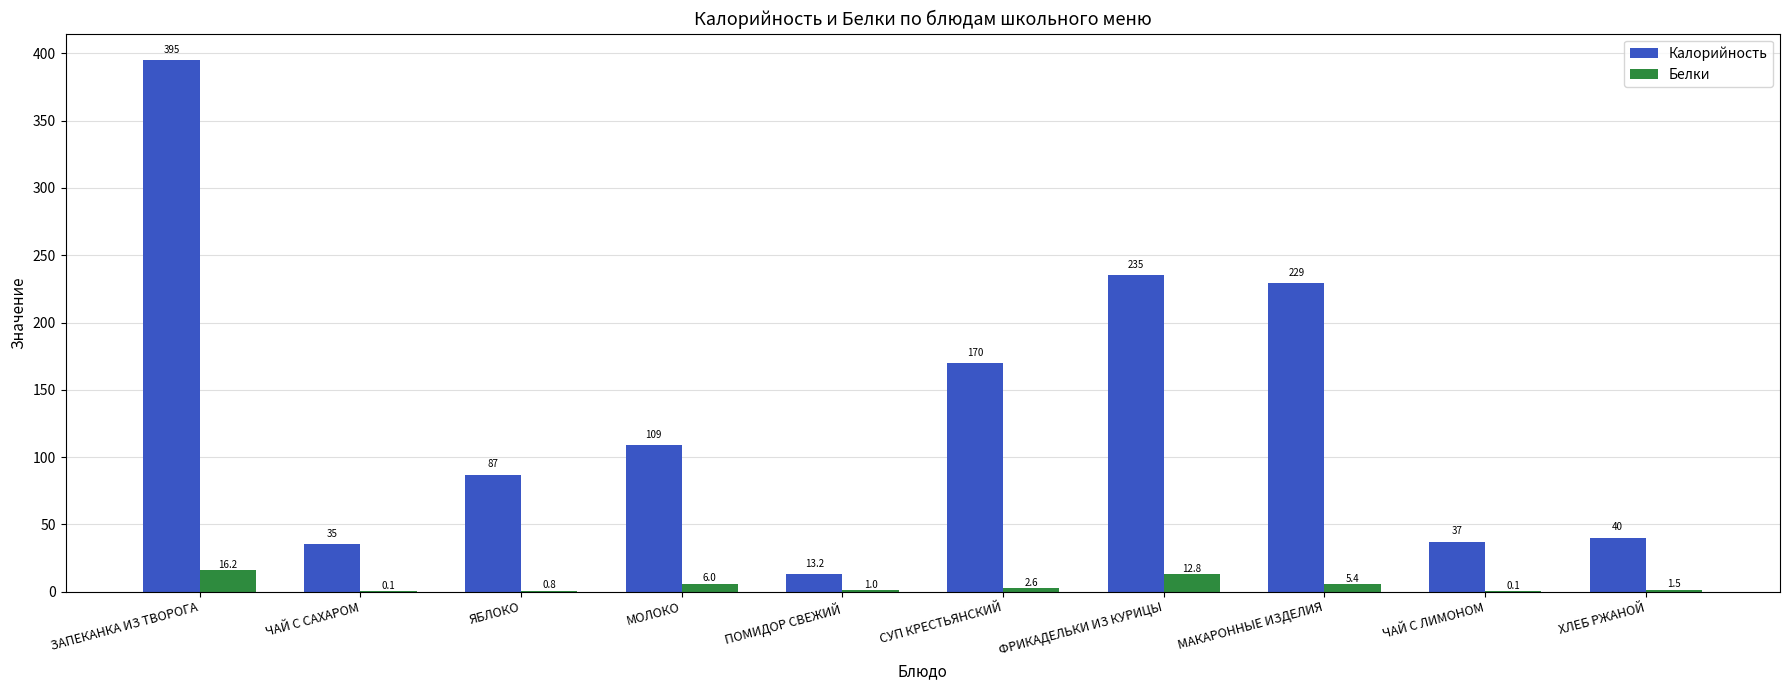

Is the value of Калорийность at ЧАЙ С ЛИМОНОМ greater than the value of Белки at МОЛОКО?

Yes